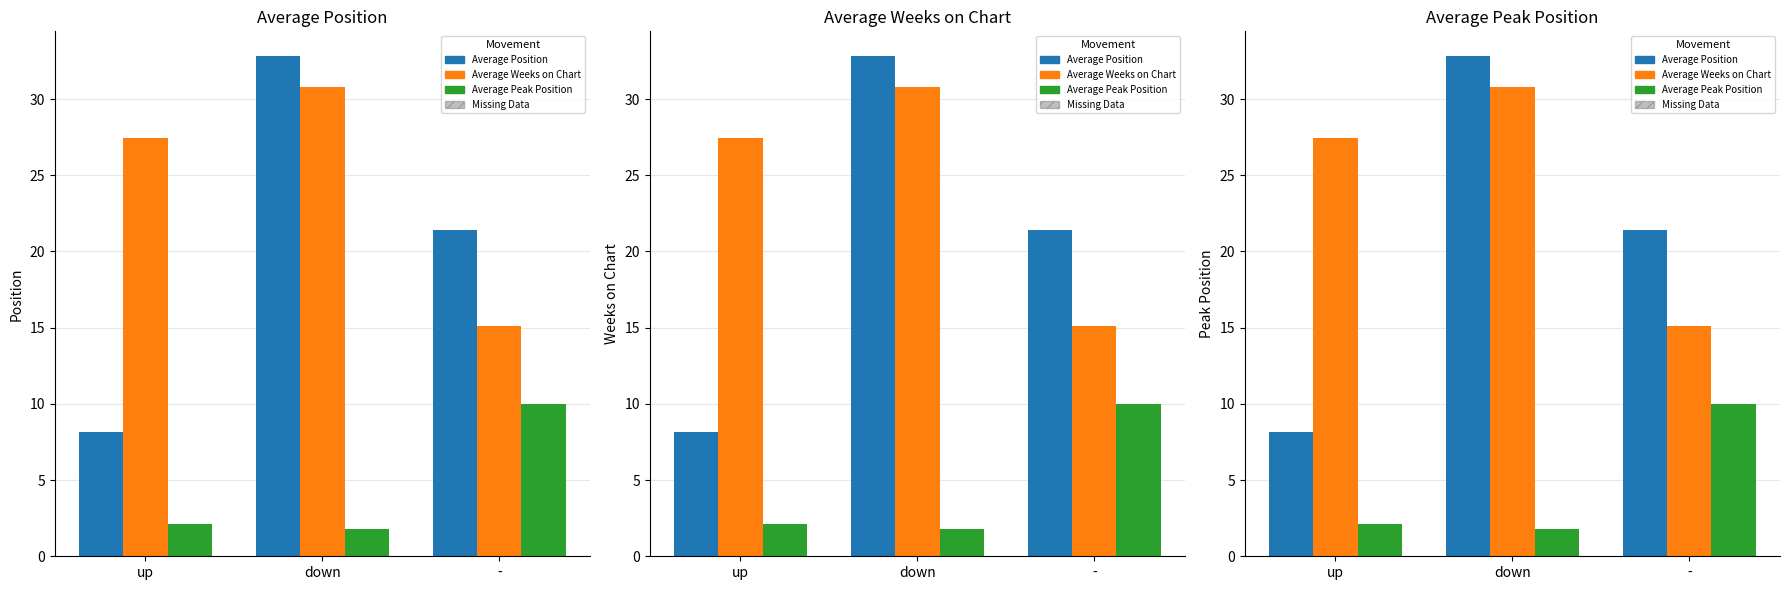

How many data points in Average Weeks on Chart are less than 27?

1